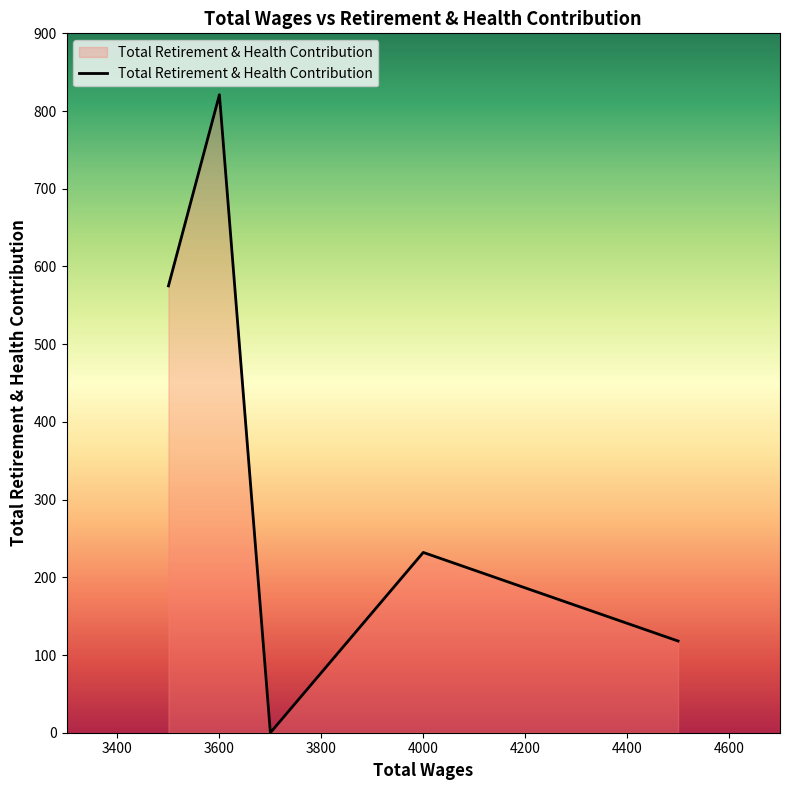

What is the difference between the maximum and minimum values?

821